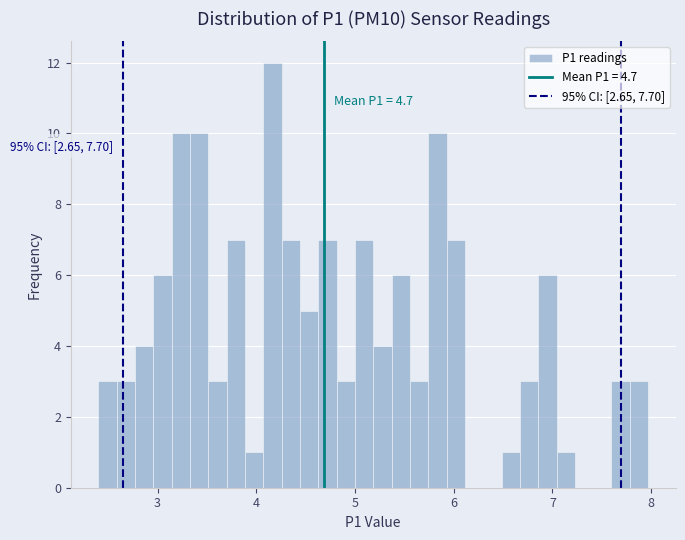

Around what value on the x-axis is the tallest bar? Give the approximate position of its centre, as read against the axis.

4.2